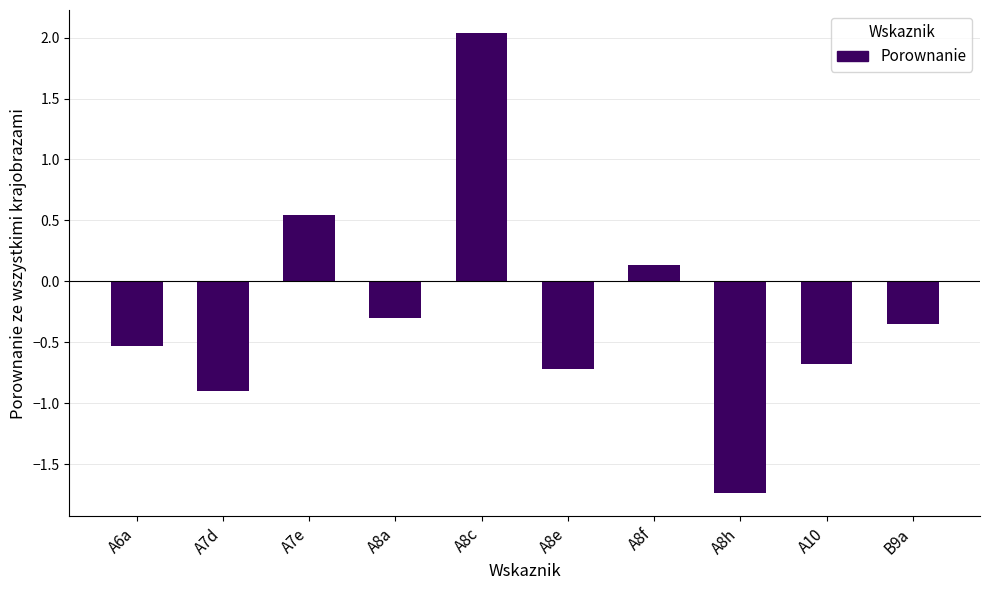

Rank the categories by value from lowest to highest.

A8h, A7d, A8e, A10, A6a, B9a, A8a, A8f, A7e, A8c